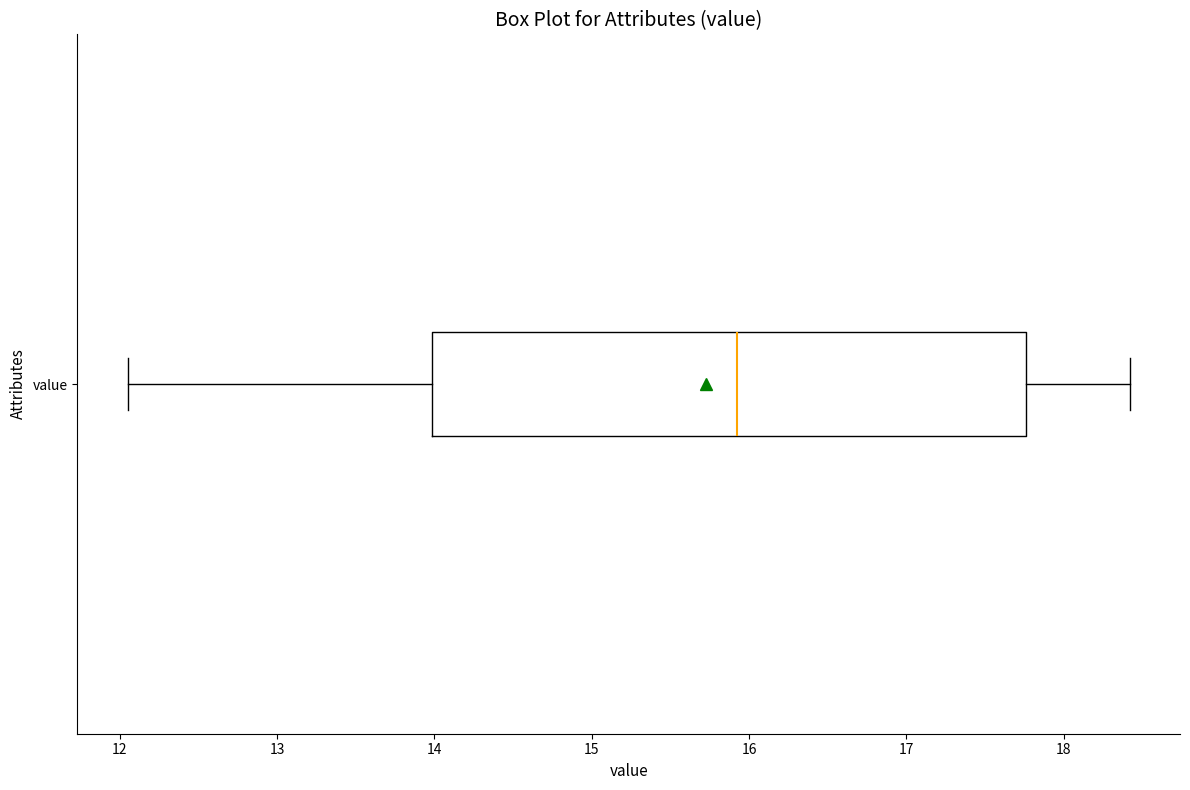

Read this box plot against the x-axis: the position of the median line, the range covered by the box, and the ends of both whiskers. The values are not printed on the chart, so give them approximately, as read against the axis.

median 15.9, box 14.0 to 17.8, whiskers 12.1 to 18.4